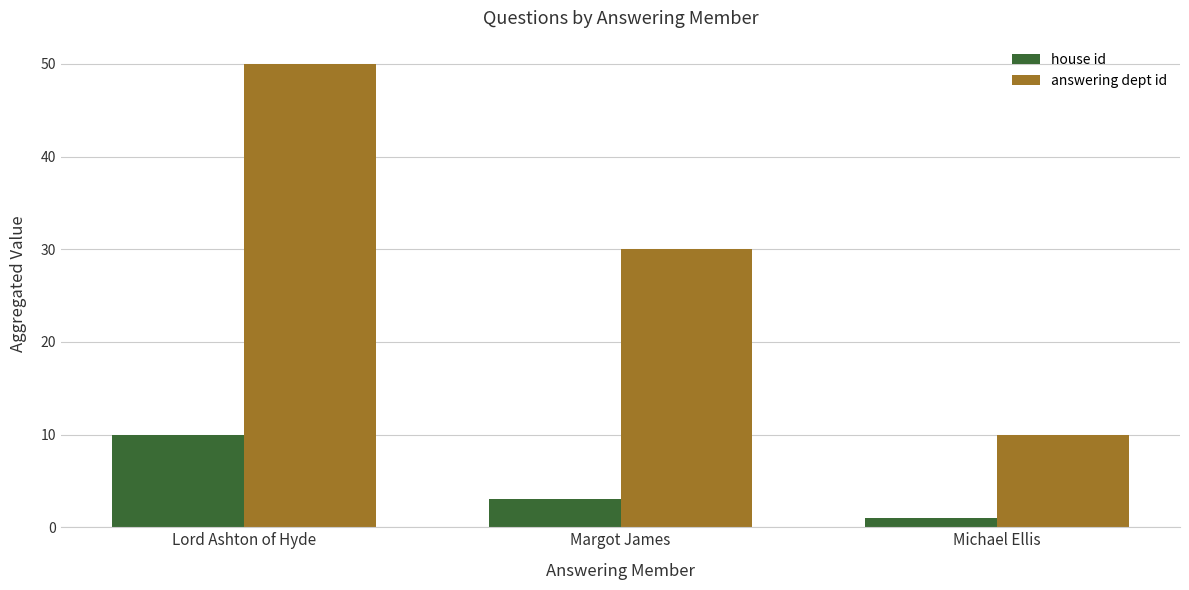

Reading left to right, transcribe all the data shown in this chart.

house id: 10	3	1
answering dept id: 50	30	10